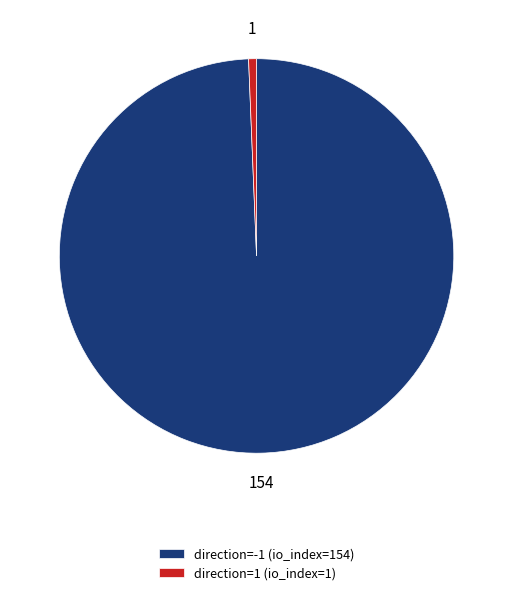

Which slice represents more than half of the pie?

direction=-1 (io_index=154)